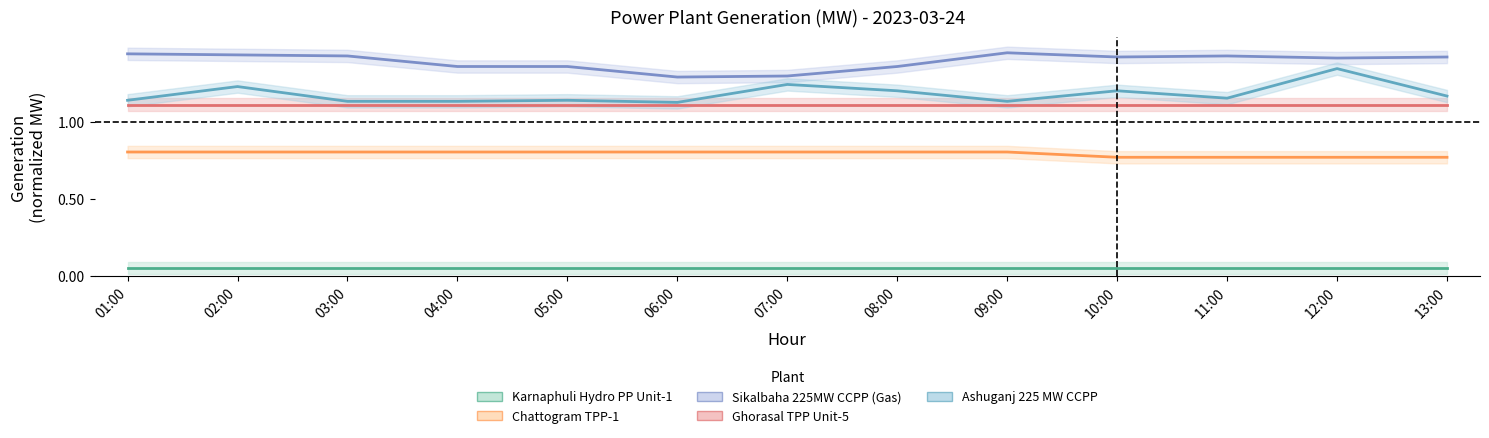

True or false: Ashuganj 225 MW CCPP and Sikalbaha 225MW CCPP (Gas) intersect in this chart.

False